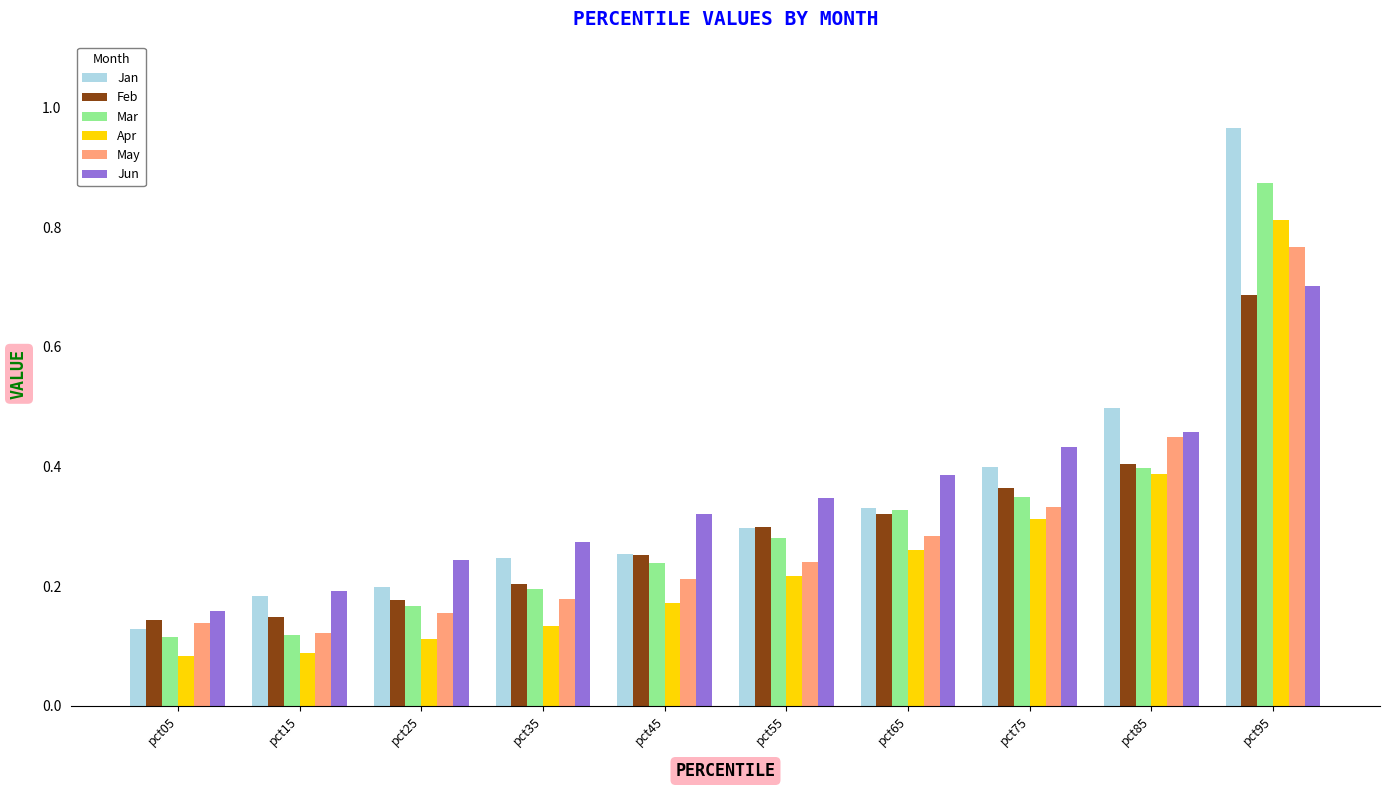

Which category has the highest value in the Jun series?

pct95